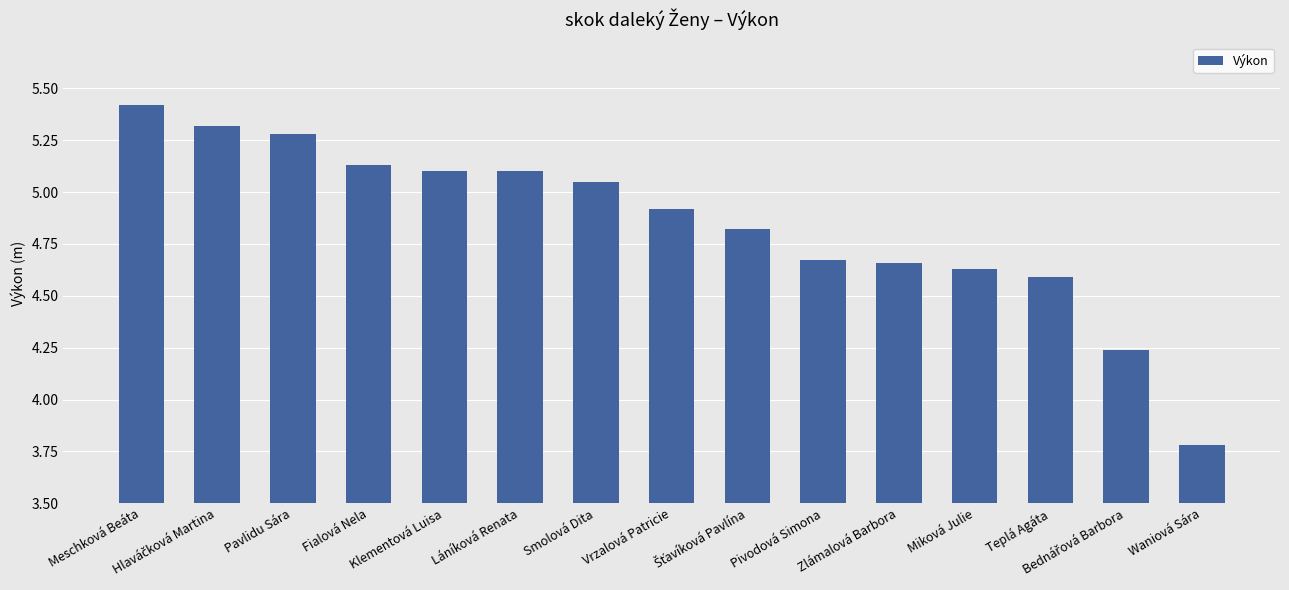

What is the average value?

4.8